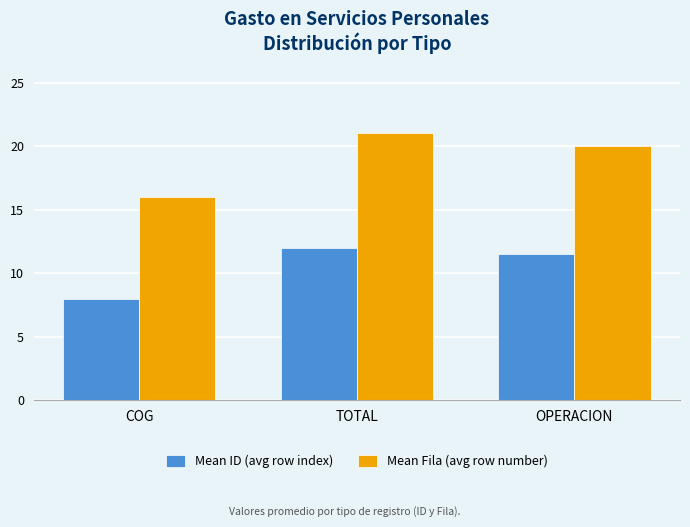

What are all the series names shown in the legend?

Mean ID (avg row index), Mean Fila (avg row number)